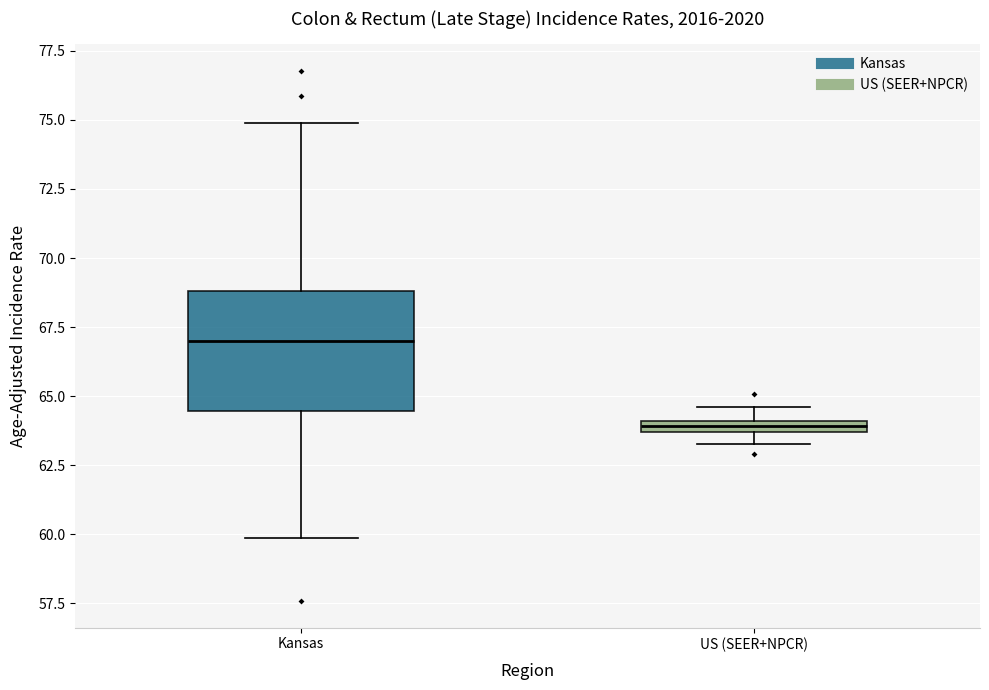

Which box is the tallest, from its lower edge to its upper edge?

Kansas